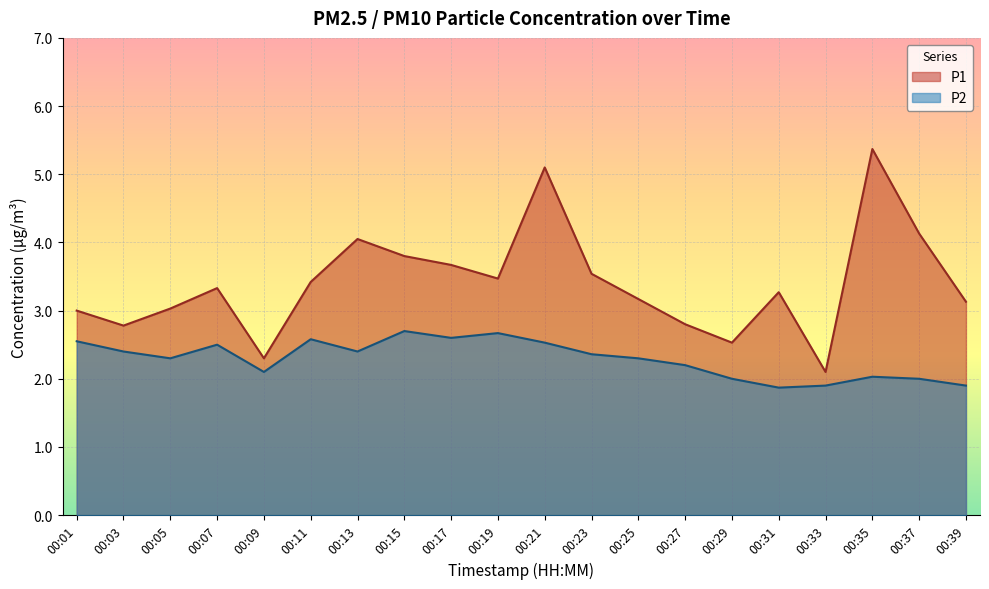

At which label is P1 closest to 3?

00:01